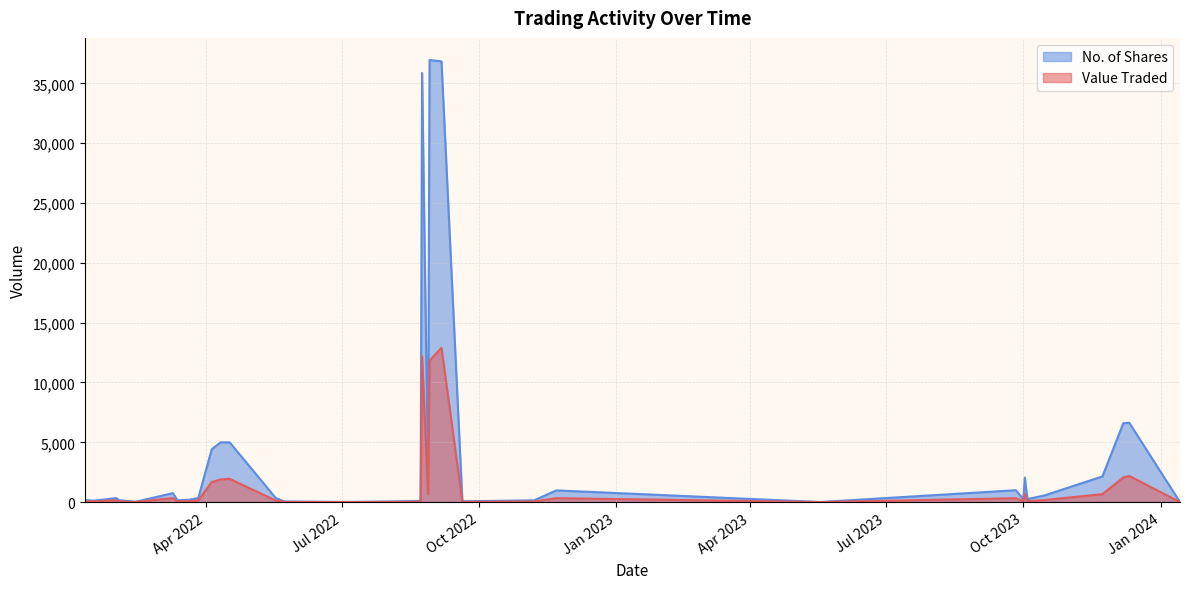

What is the lowest value of the No. of Shares series?

4